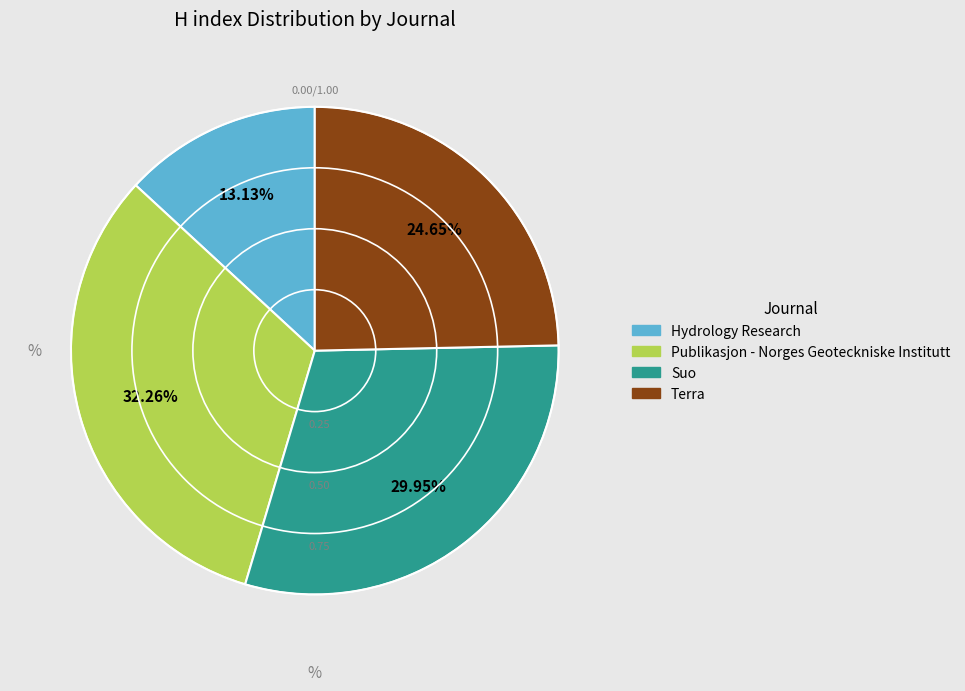

The Hydrology Research slice represents 13% of the pie. True or false?

True